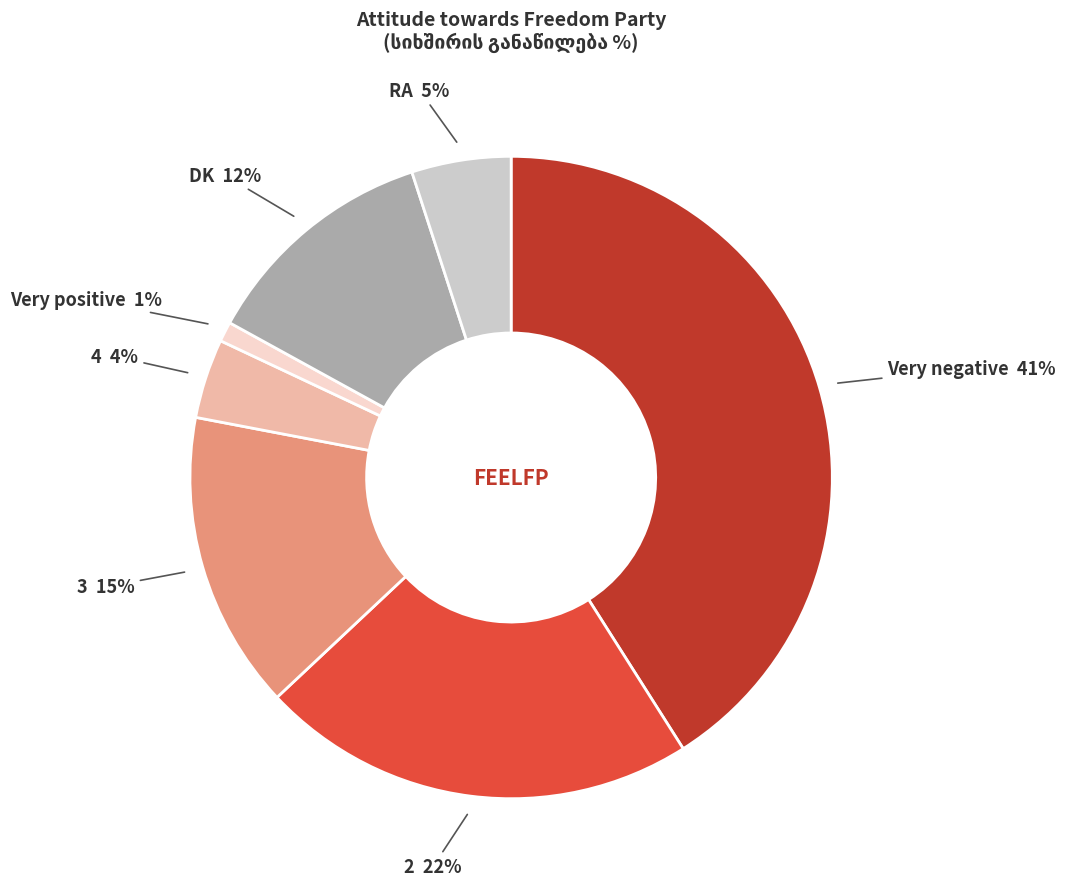

To the nearest percent, what is the difference between the largest and smallest slice percentages?

40%